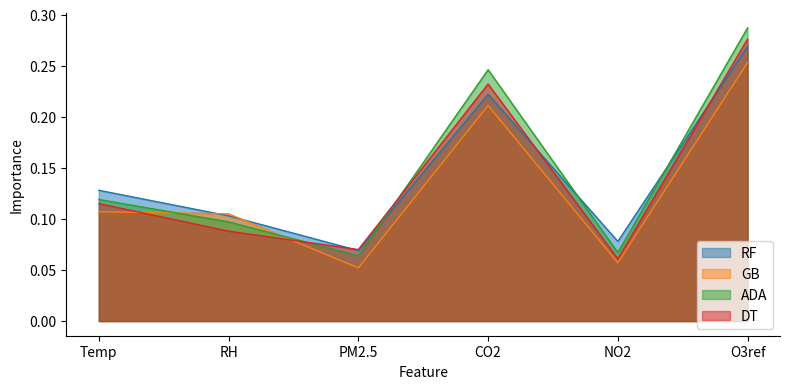

Reading right to left, transcribe all the data shown in this chart.

RF: O3ref=0.3	NO2=0.1	CO2=0.2	PM2.5=0.1	RH=0.1	Temp=0.1
GB: O3ref=0.3	NO2=0.1	CO2=0.2	PM2.5=0.1	RH=0.1	Temp=0.1
ADA: O3ref=0.3	NO2=0.1	CO2=0.2	PM2.5=0.1	RH=0.1	Temp=0.1
DT: O3ref=0.3	NO2=0.1	CO2=0.2	PM2.5=0.1	RH=0.1	Temp=0.1